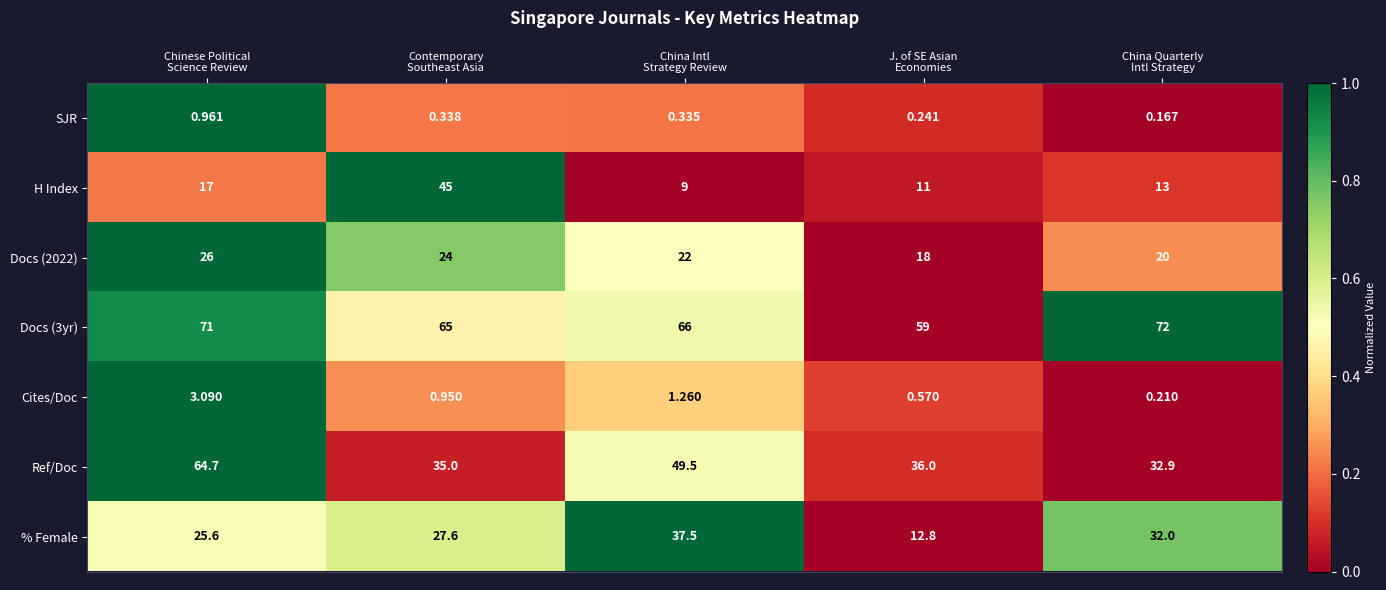

Rank the series by their maximum value, from highest to lowest.

Docs (3yr), Ref/Doc, H Index, % Female, Docs (2022), Cites/Doc, SJR